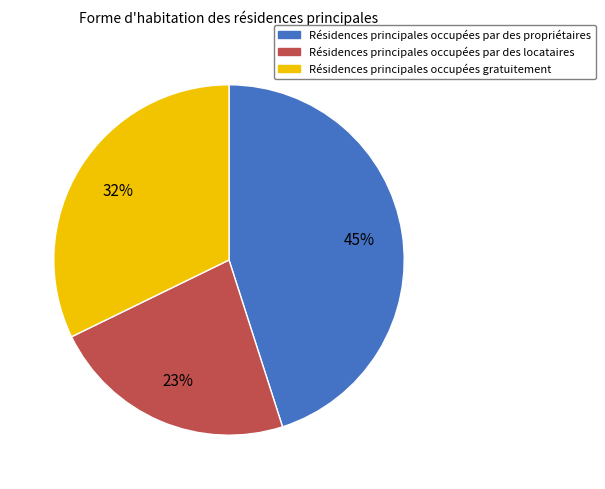

To the nearest percent, what is the average slice percentage?

33%